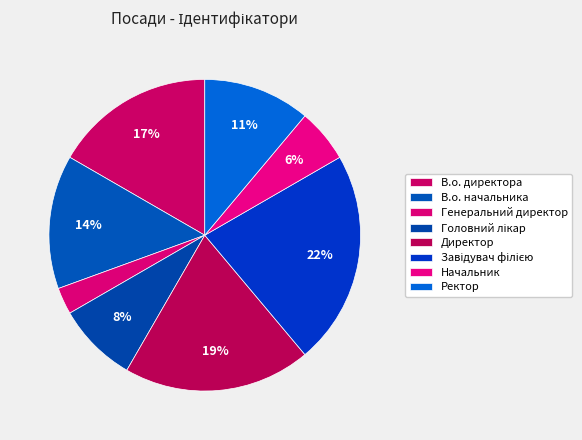

Is there a majority slice in this chart?

No